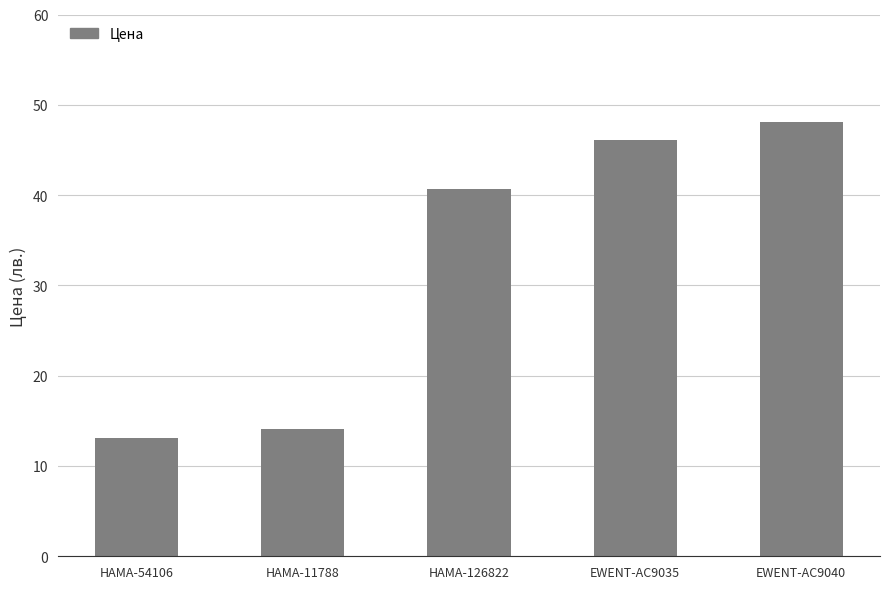

Reading left to right, what are all the values shown in this chart?

13.1	14.1	40.7	46.1	48.1